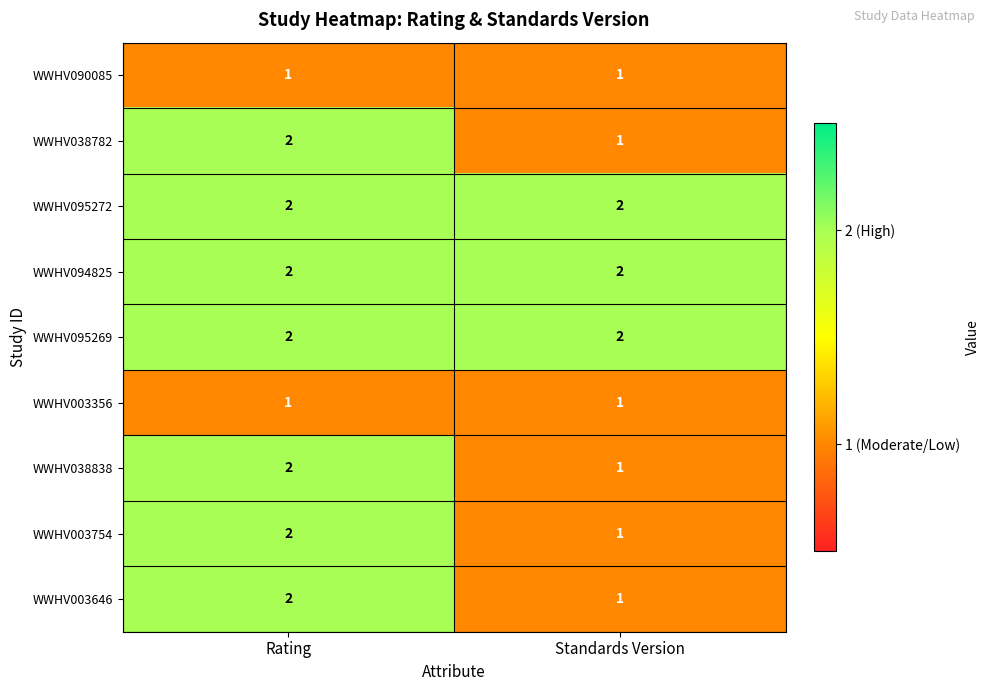

Reading right to left, list all the values displayed in this chart.

WWHV090085: Standards Version=1	Rating=1
WWHV038782: Standards Version=1	Rating=2
WWHV095272: Standards Version=2	Rating=2
WWHV094825: Standards Version=2	Rating=2
WWHV095269: Standards Version=2	Rating=2
WWHV003356: Standards Version=1	Rating=1
WWHV038838: Standards Version=1	Rating=2
WWHV003754: Standards Version=1	Rating=2
WWHV003646: Standards Version=1	Rating=2